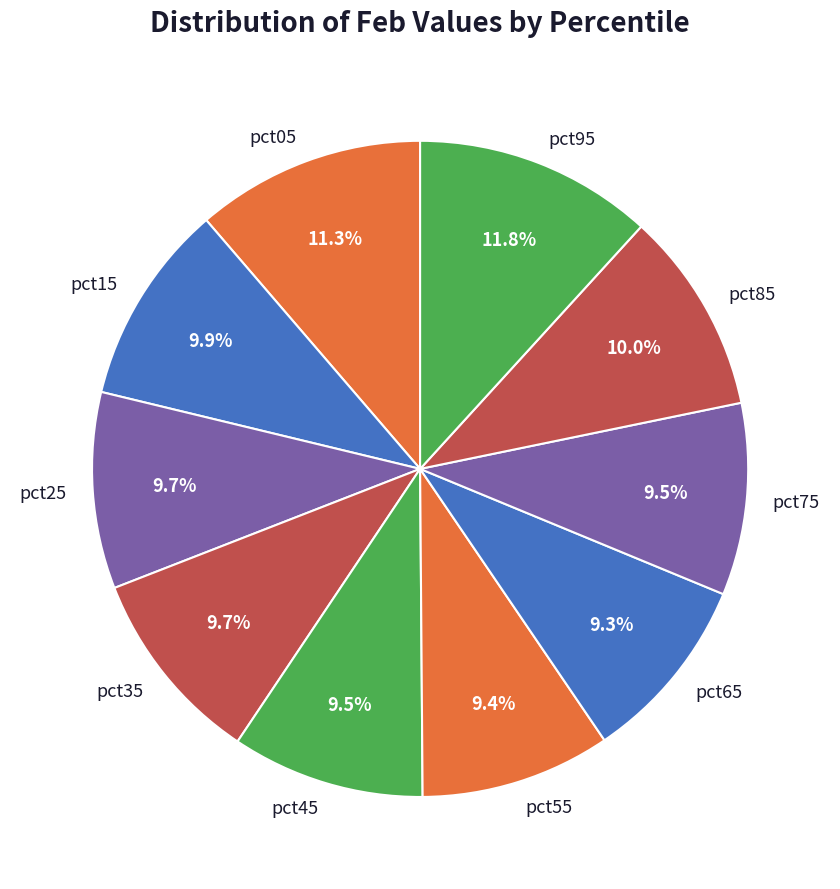

Do pct85 and pct75 together represent more than half of the pie?

No